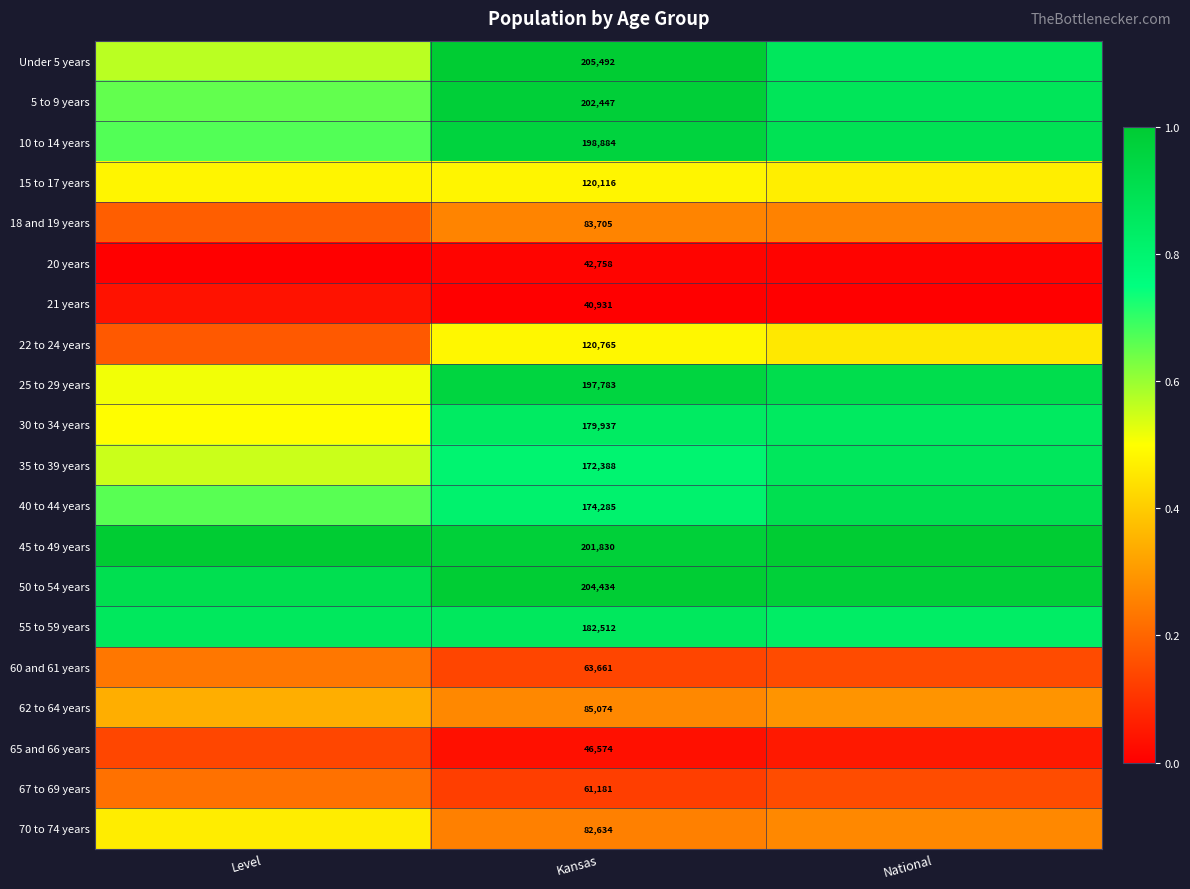

Which series changed the most between Kansas and National?

Under 5 years